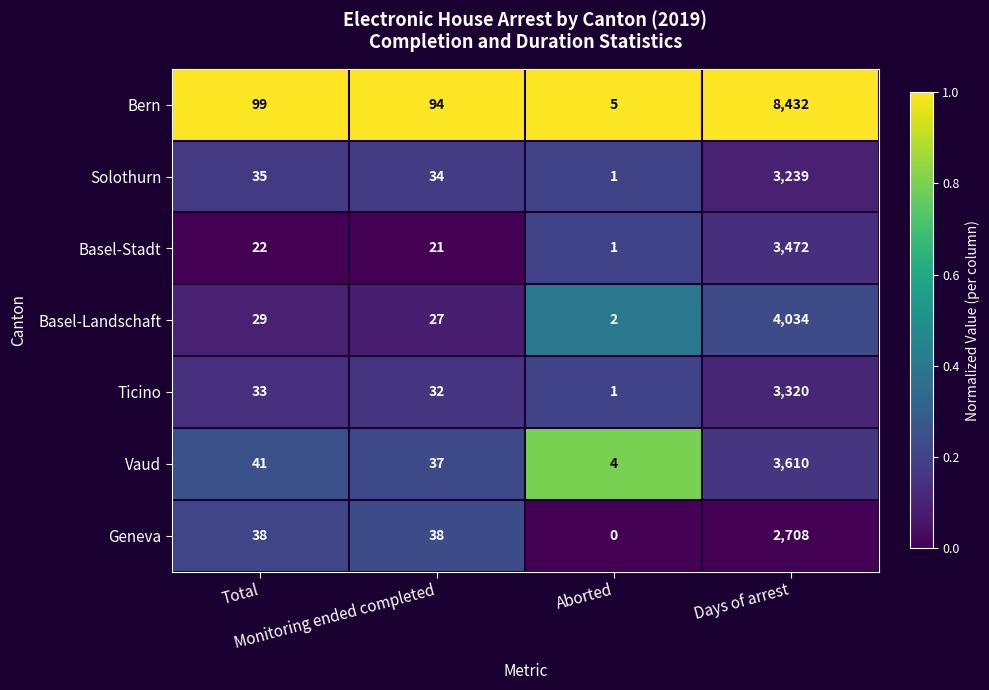

At Total, list the series in order from largest to smallest.

Bern, Vaud, Geneva, Solothurn, Ticino, Basel-Landschaft, Basel-Stadt